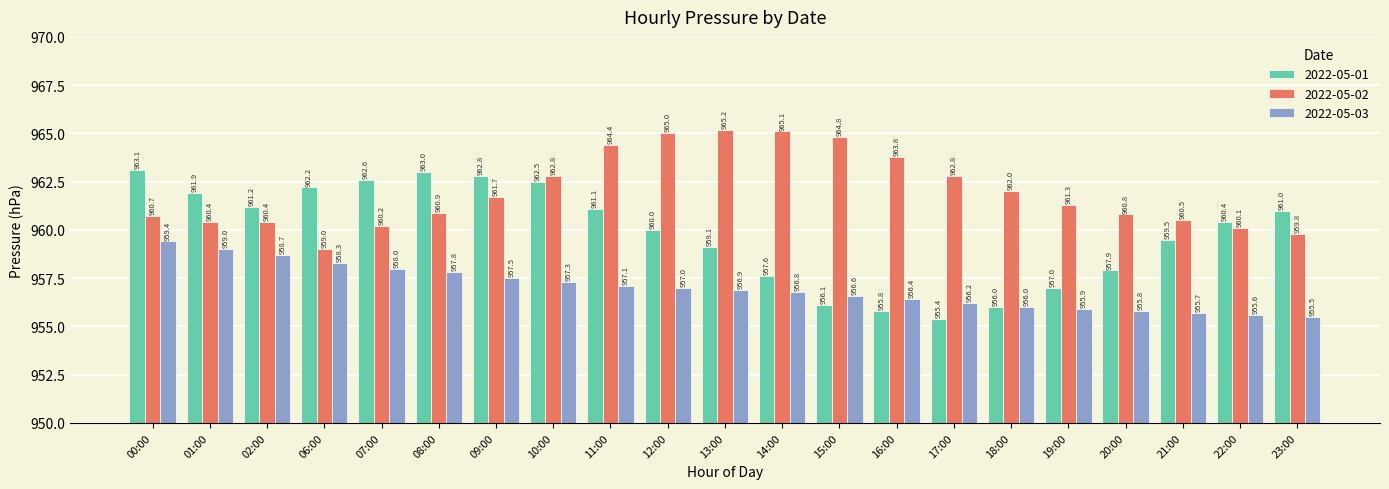

What is the minimum value shown in the chart?

955.4